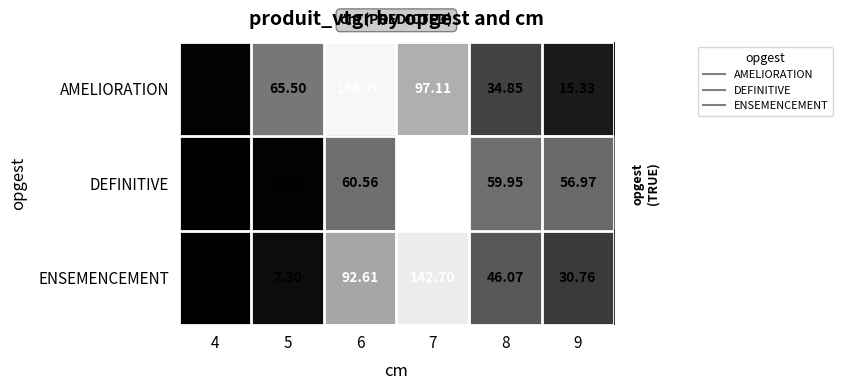

Which series has the widest spread of values?

DEFINITIVE